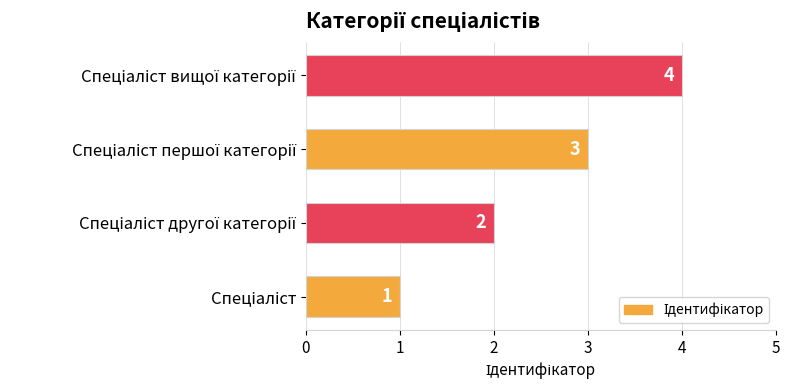

What is the difference between the maximum and minimum values?

3